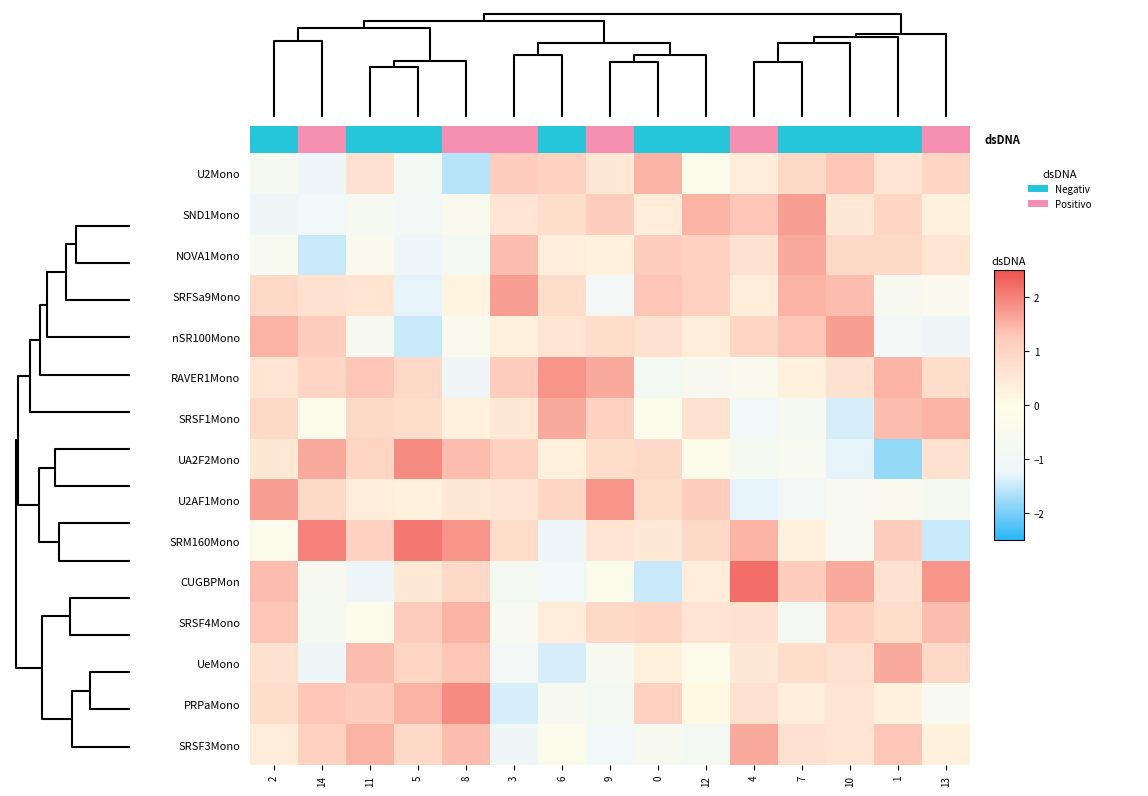

How many series are shown in this chart?

15